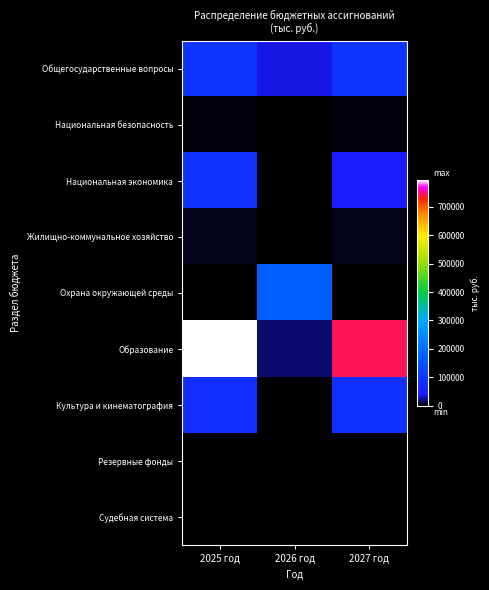

Rank the series by their maximum value, from highest to lowest.

Образование, Охрана окружающей среды, Общегосударственные вопросы, Национальная экономика, Культура и кинематография, Жилищно-коммунальное хозяйство, Национальная безопасность, Резервные фонды, Судебная система